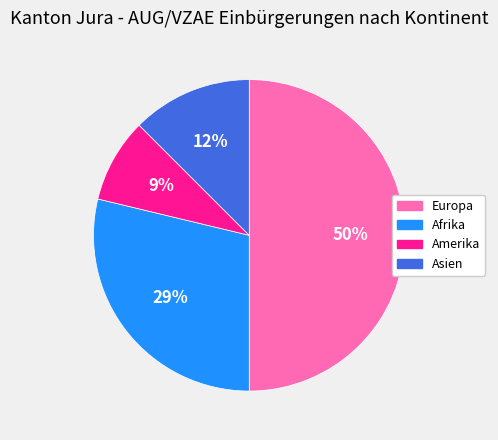

Rank the categories by value from lowest to highest.

Amerika, Asien, Afrika, Europa